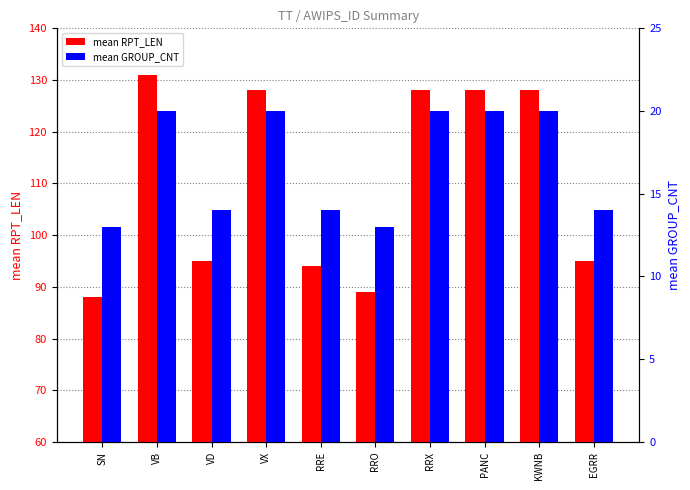

The value of mean GROUP_CNT at SN is 21. True or false?

False